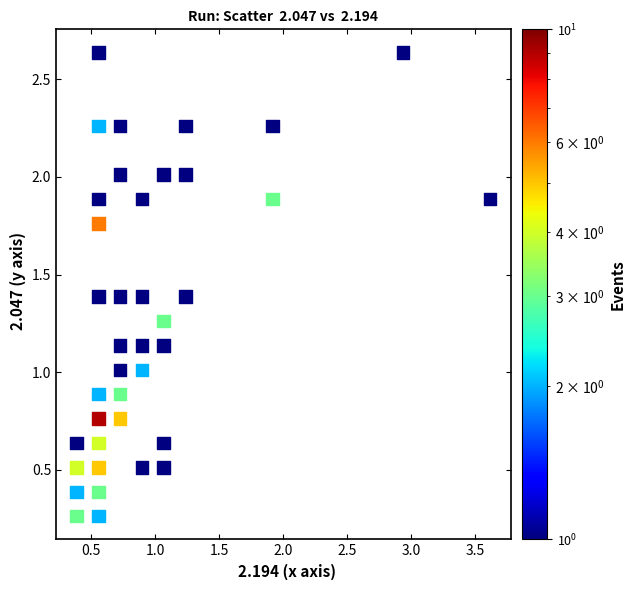

What is the range of X values (max minus min)?

3.2